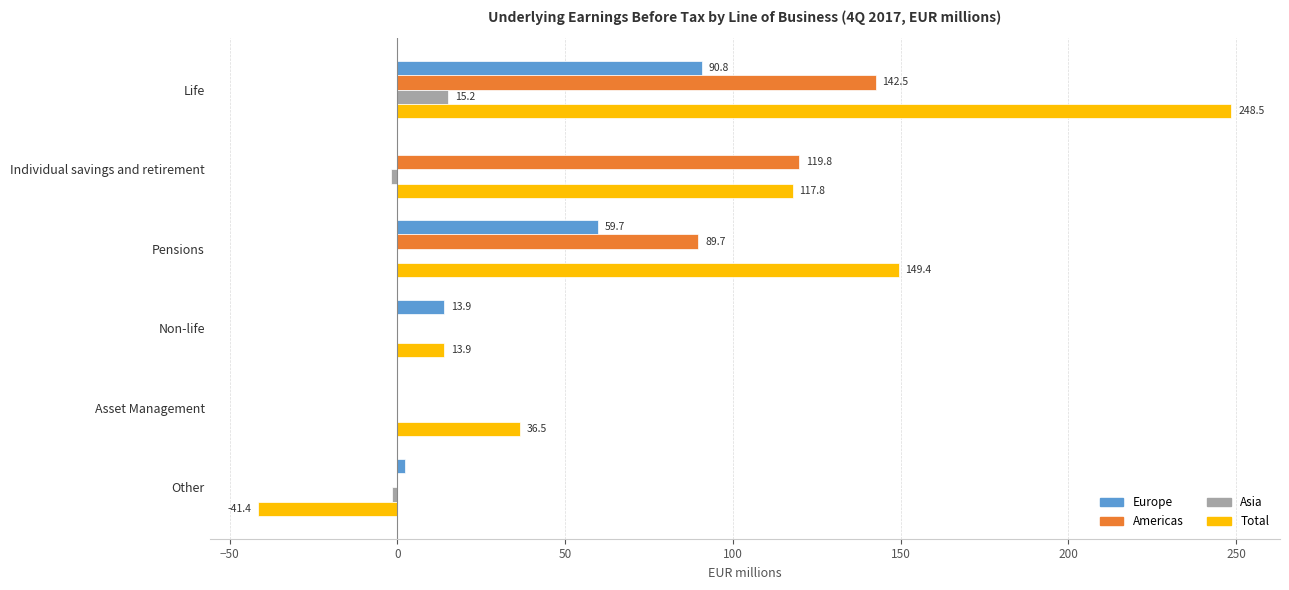

At which label is Europe closest to 45?

Pensions